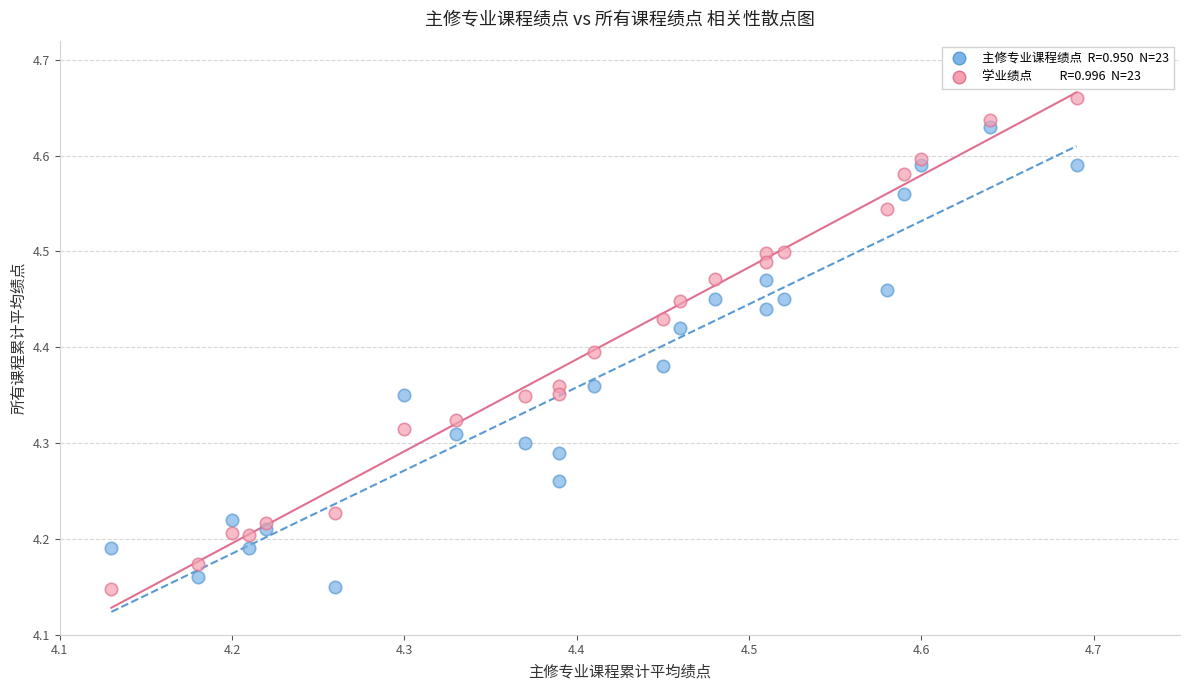

Across all data points, what is the range of Y values (max minus min)?

0.5